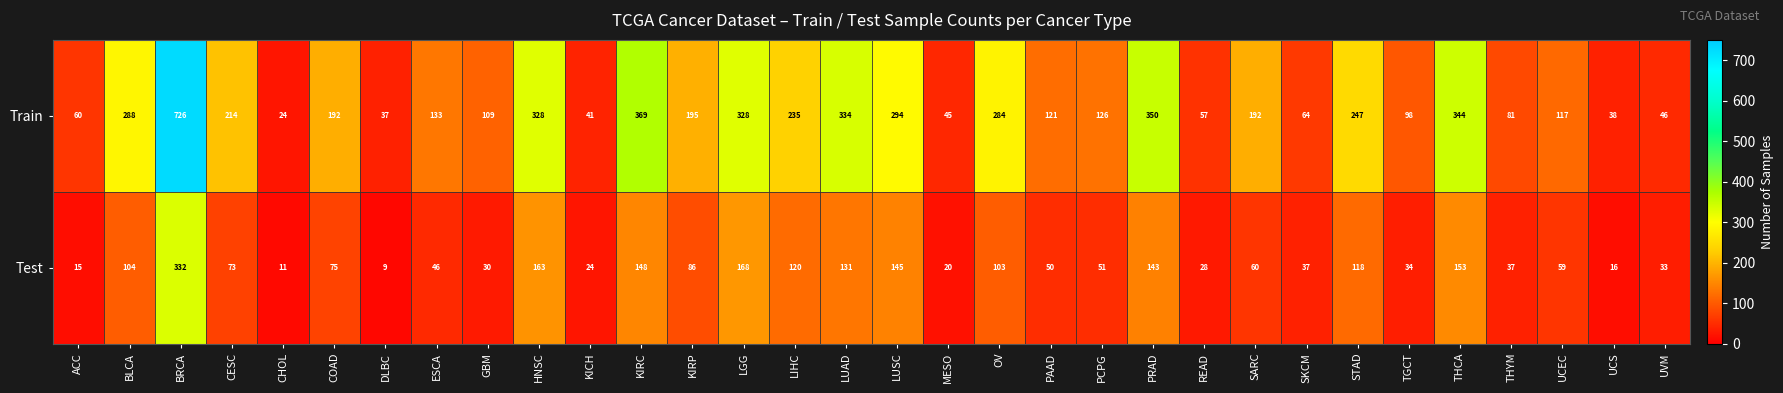

What is the difference between the Train values at UCS and THYM?

43